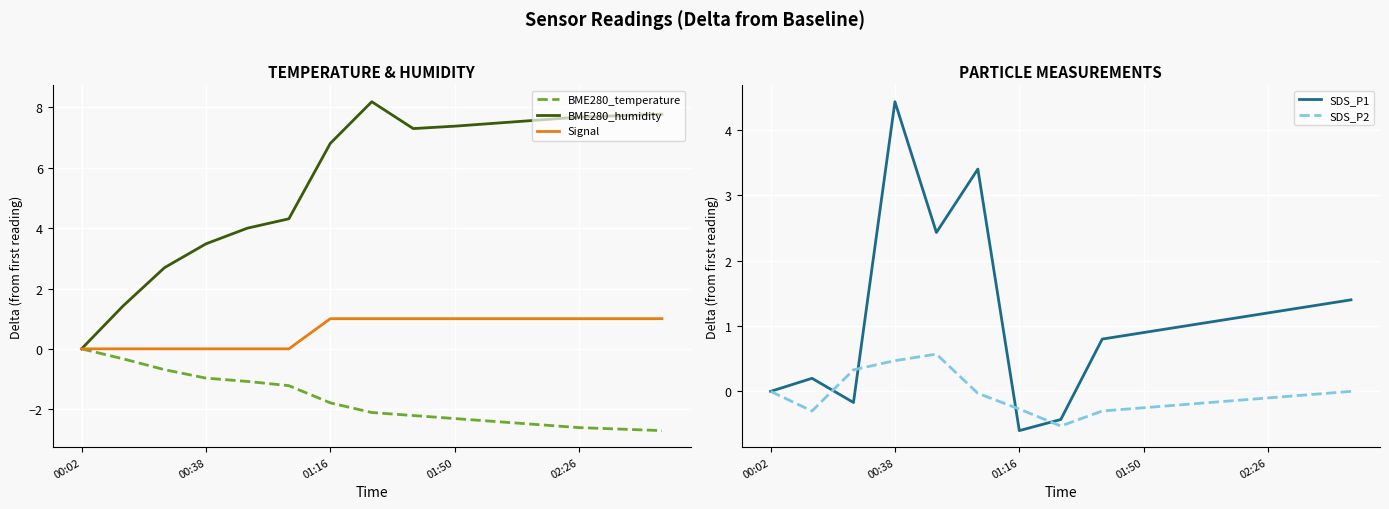

What is the sum of all BME280_temperature values?

-25.6